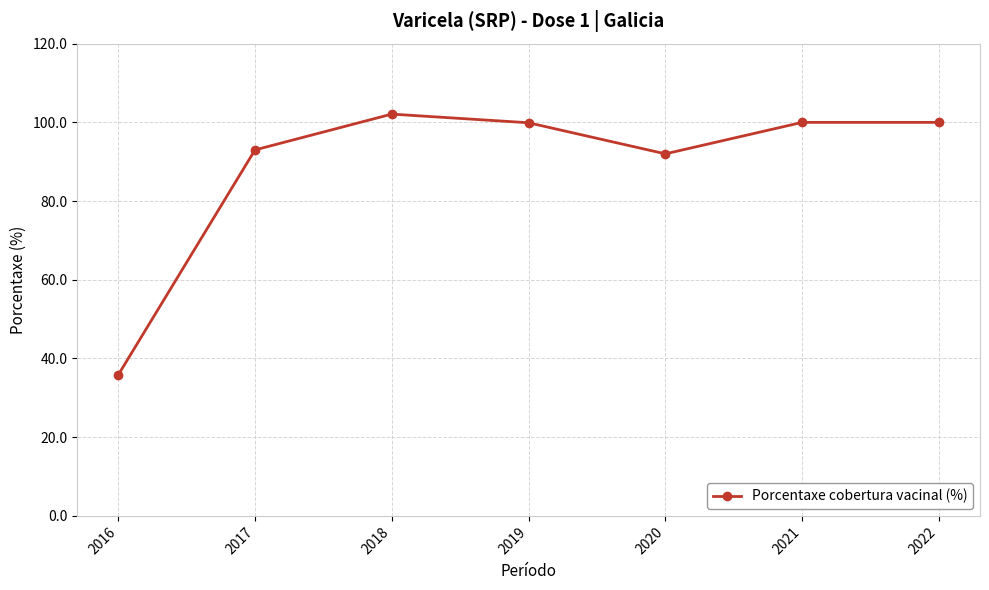

What is the difference between the maximum and second lowest values?

10.1